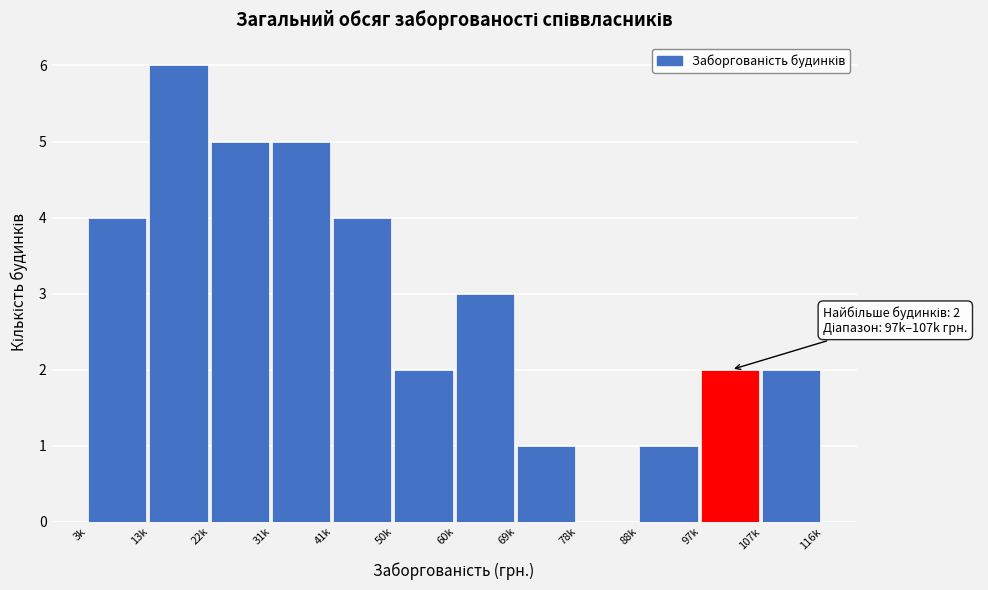

Reading left to right, list all the values displayed in this chart.

3k=4	13k=6	22k=5	31k=5	41k=4	50k=2	60k=3	69k=1	78k=0	88k=1	97k=2	107k=2